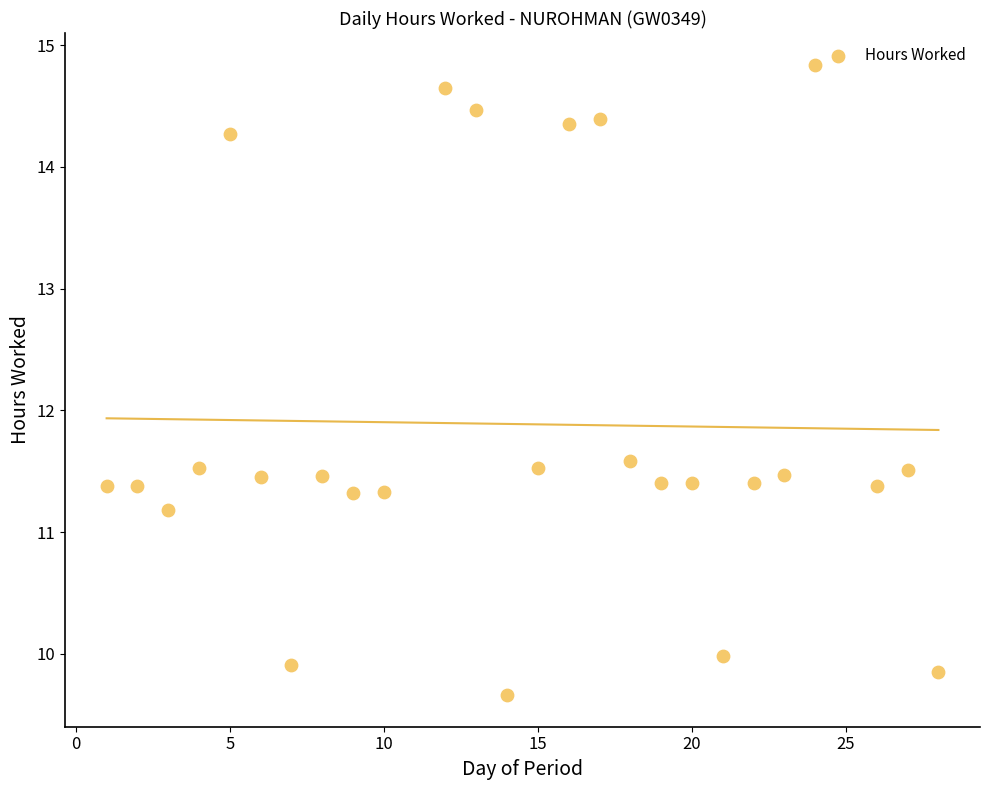

What is the range of Y values (max minus min)?

5.2